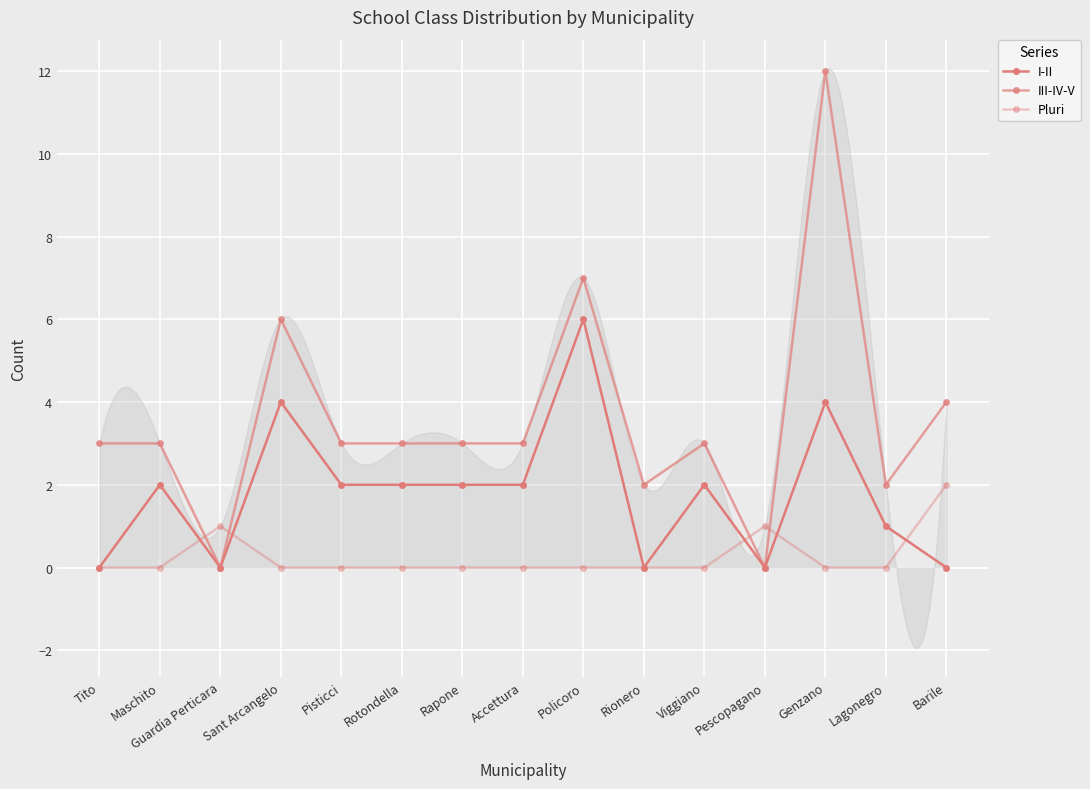

What are all the series names shown in the legend?

I-II, III-IV-V, Pluri